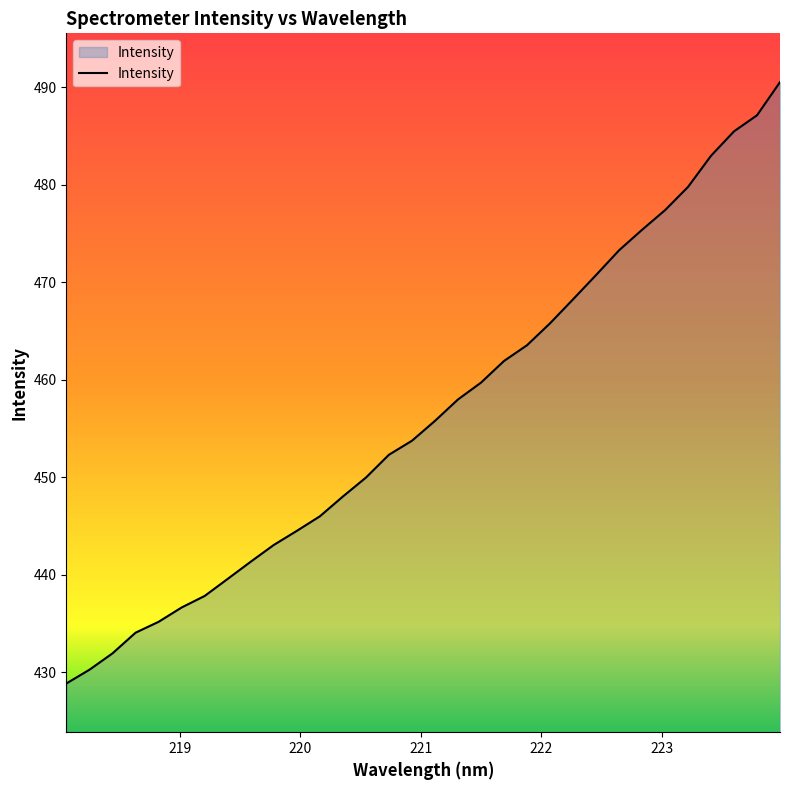

What is the smallest value displayed?

428.9